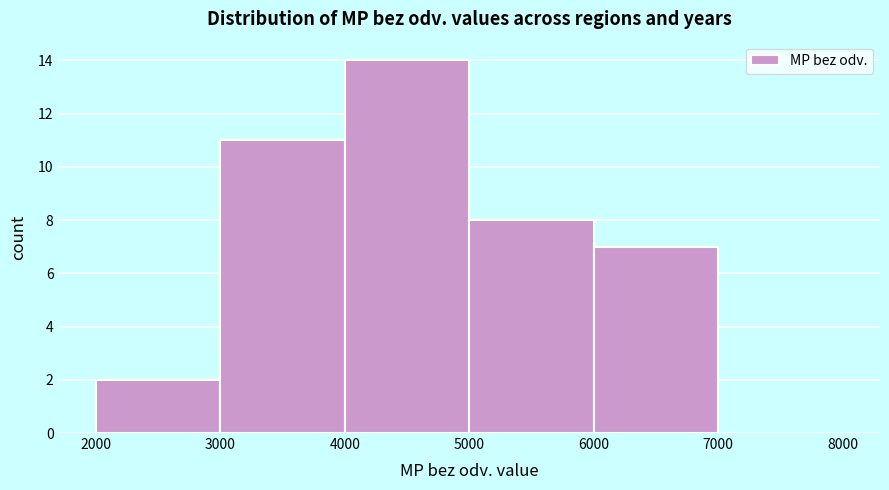

Reading left to right, transcribe this chart: for each bar, give the range it covers on the x-axis and its height. The values are not printed on the chart, so give them approximately, as read against the axis.

2000 to 3000: 2
3000 to 4000: 11
4000 to 5000: 14
5000 to 6000: 8
6000 to 7000: 7
7000 to 8000: 0